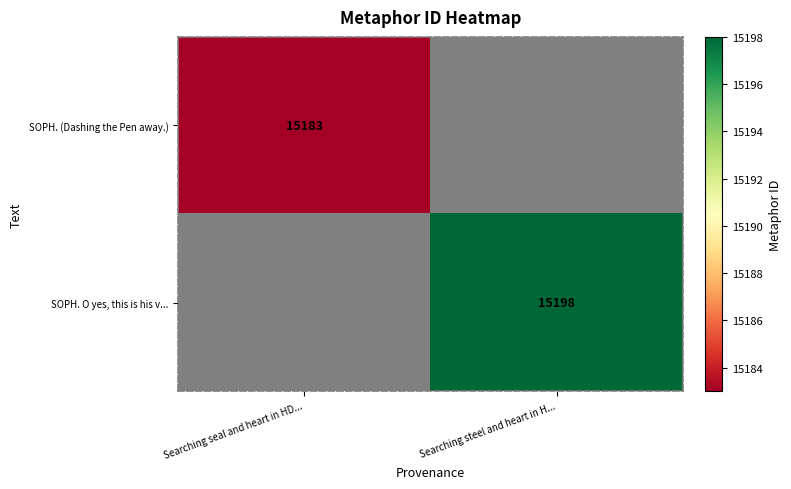

The value of SOPH. O yes, this is his v... at Searching steel and heart in H... is 3195. True or false?

False